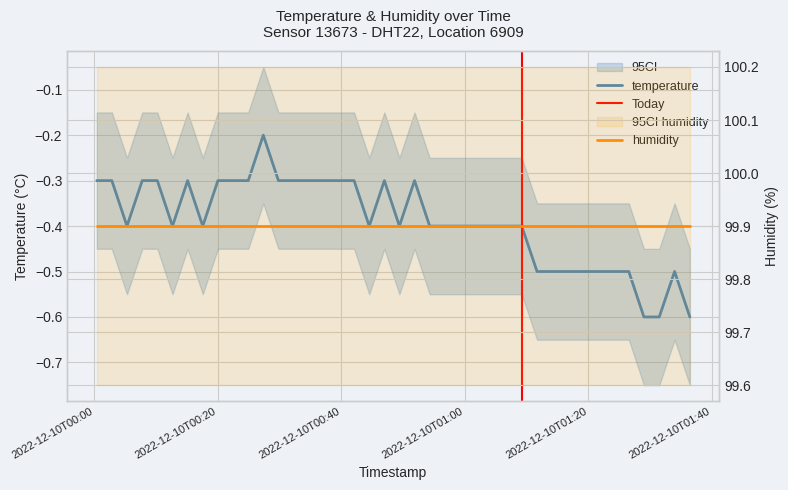

Which has a higher value, 2022-12-10T00:05:18 or 2022-12-10T00:29:49?

2022-12-10T00:29:49